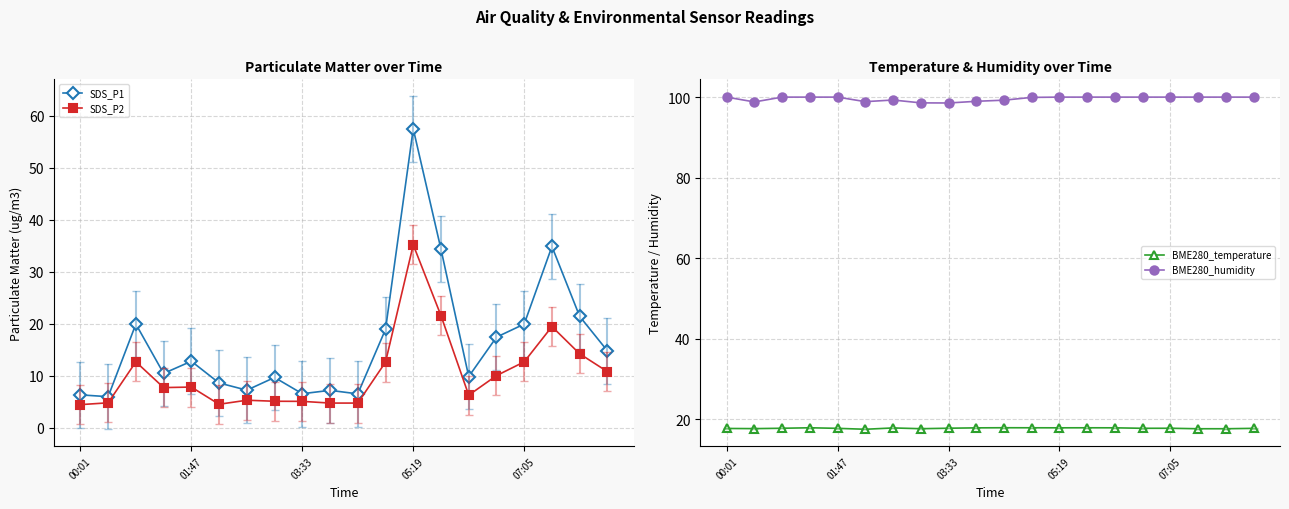

What is the greatest value displayed?

100.0